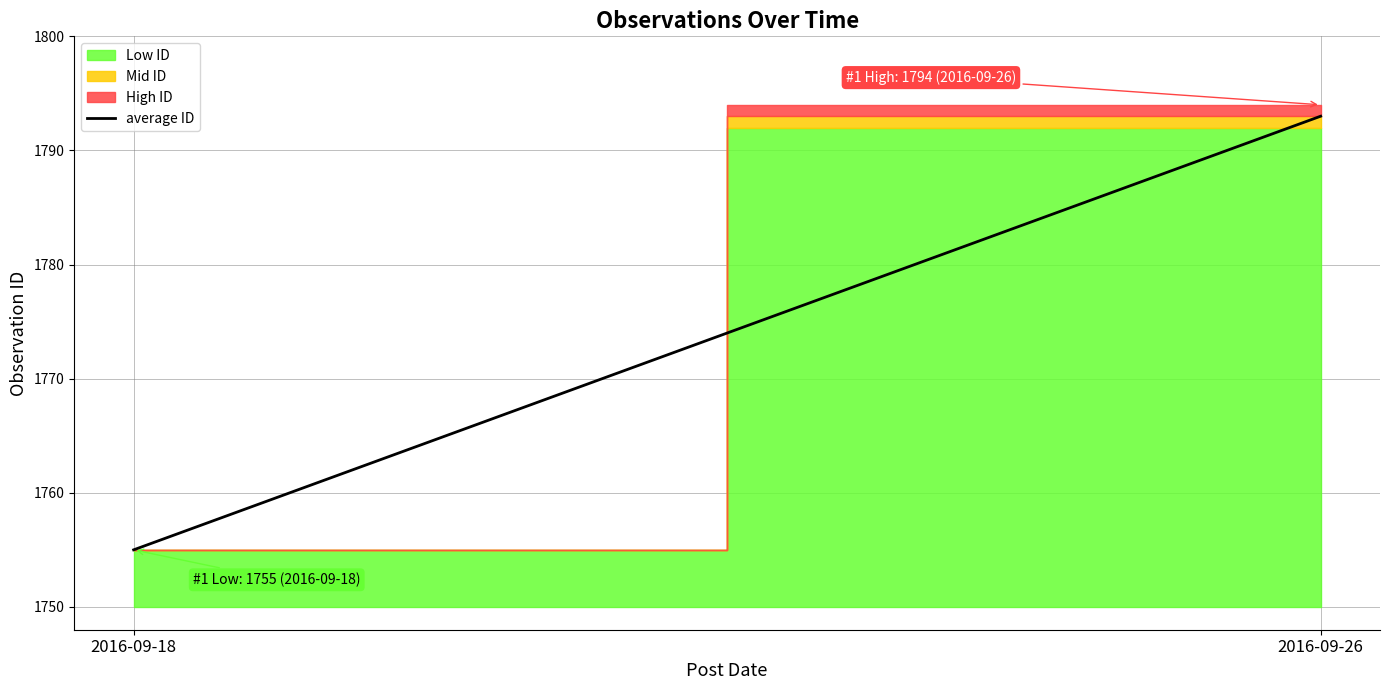

What is the average value?

1774